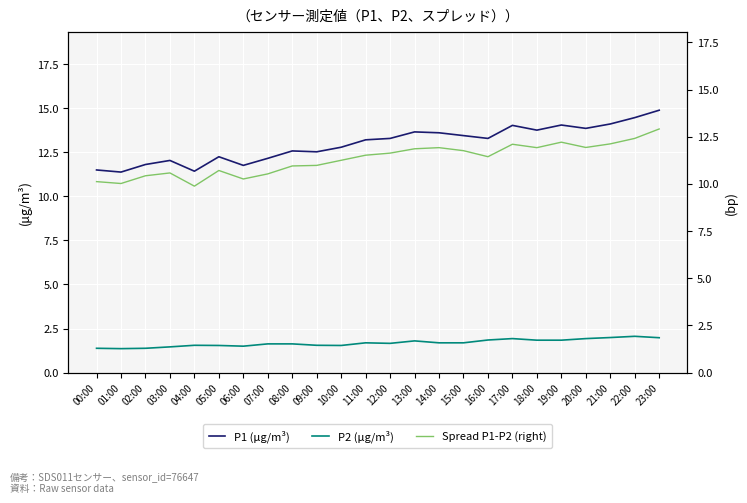

What are all the series names shown in the legend?

P1 (μg/m³), P2 (μg/m³), Spread P1-P2 (right)